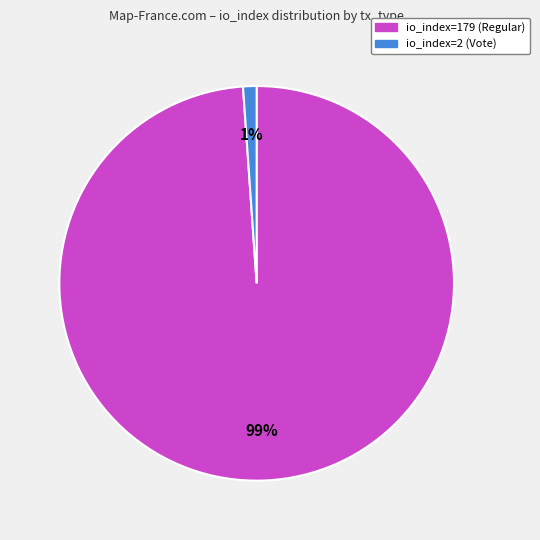

Between io_index=2 (Vote) and io_index=179 (Regular), which is larger?

io_index=179 (Regular)